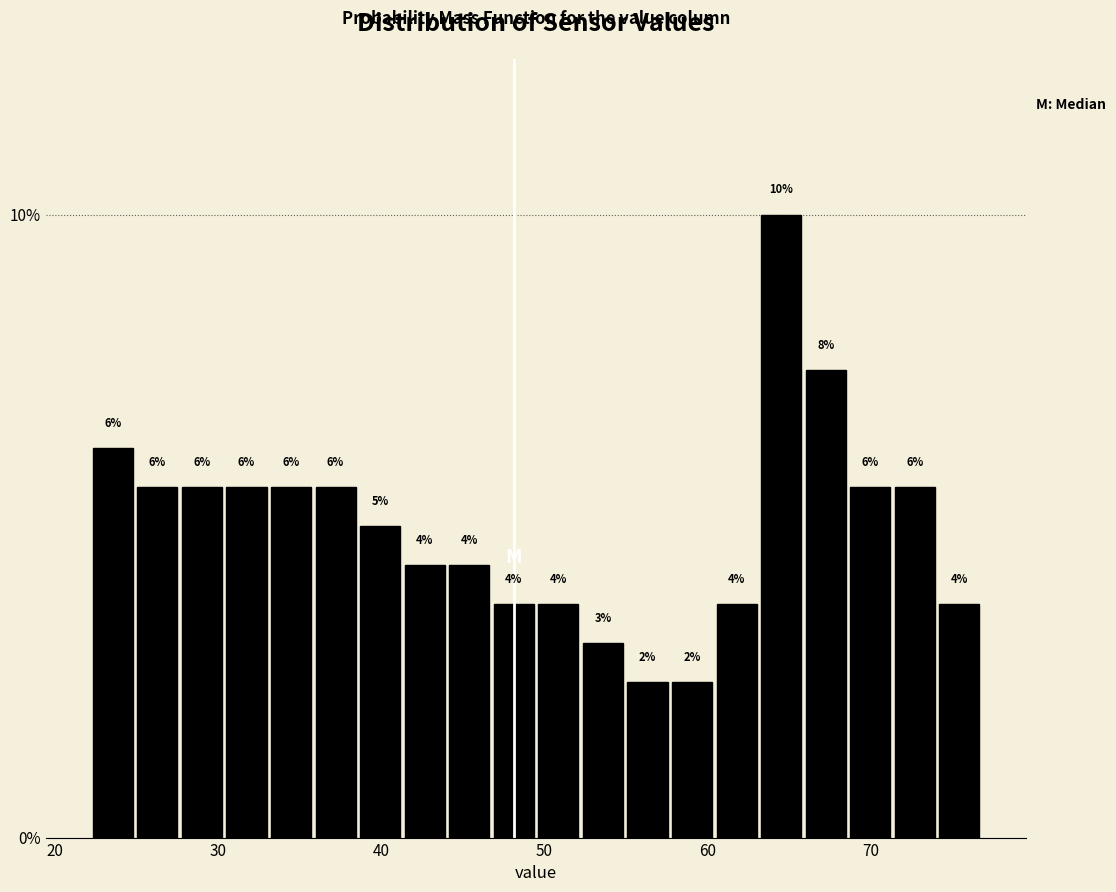

Read against the x-axis, roughly where is the centre of the tallest bar?

65